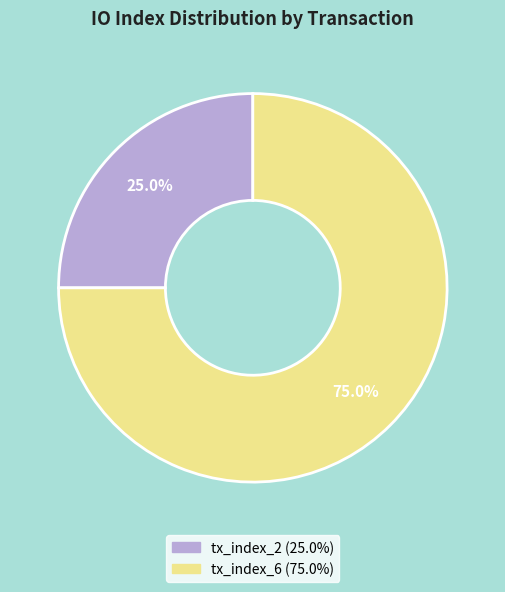

What percentage is the tx_index_2 slice, to the nearest percent?

25%